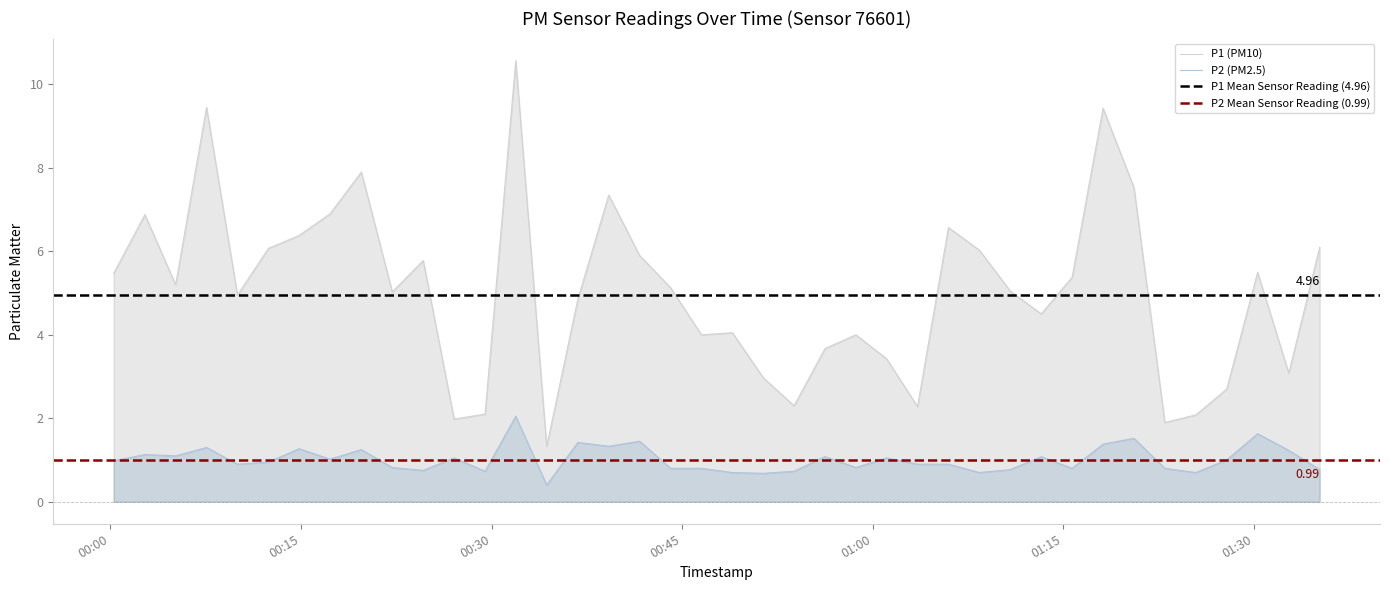

What is the sum of all P1 values?

201.8